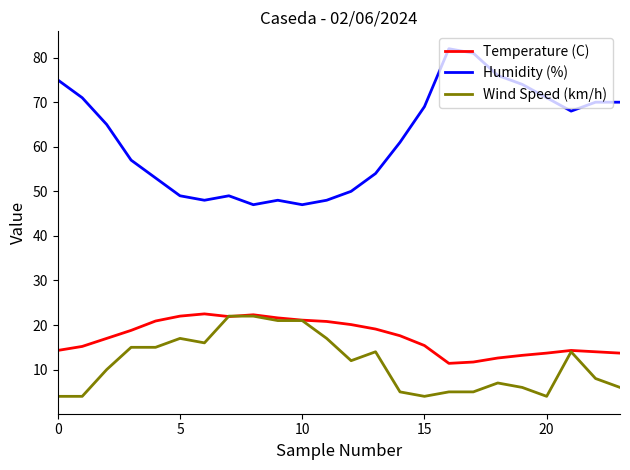

Count the number of categories in the chart.

24